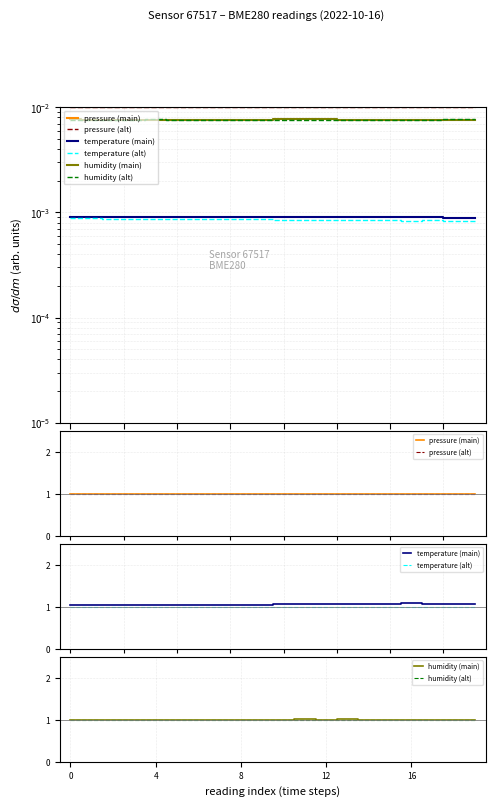

How many intersections are there between pressure (main) and pressure (alt)?

3